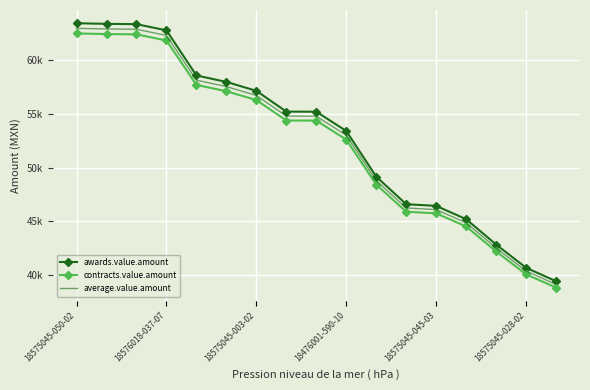

What are all the series names shown in the legend?

awards.value.amount, contracts.value.amount, average.value.amount